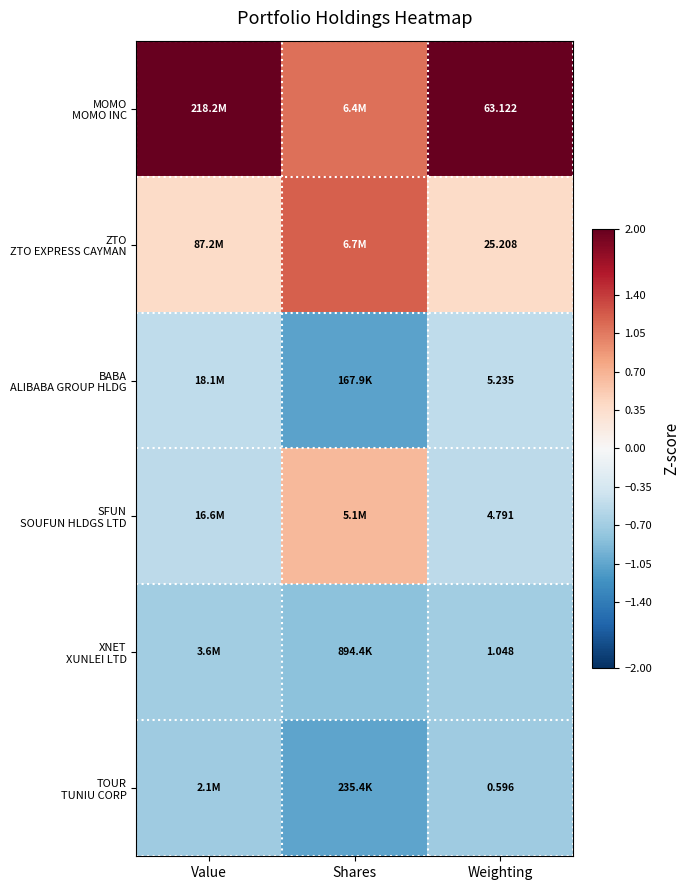

What is the lowest value of the TOUR TUNIU CORP series?

-1.1